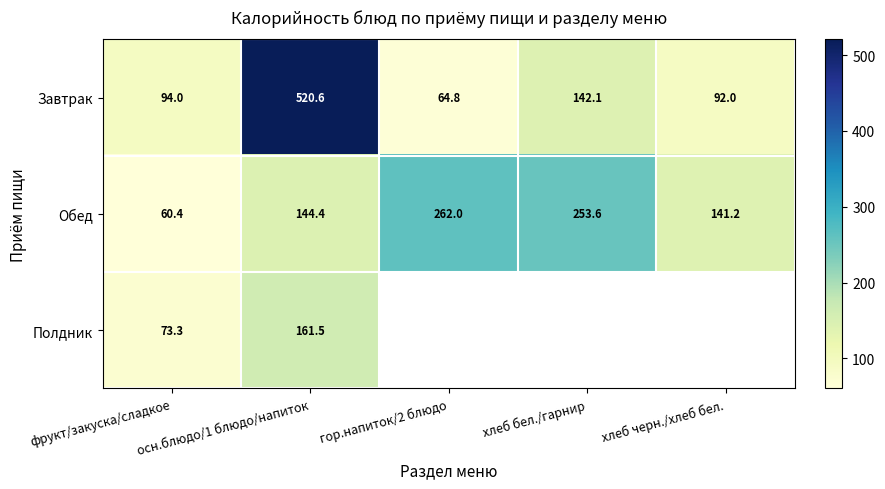

What is the sum of the Полдник values at фрукт/закуска/сладкое and осн.блюдо/1 блюдо/напиток?

234.8